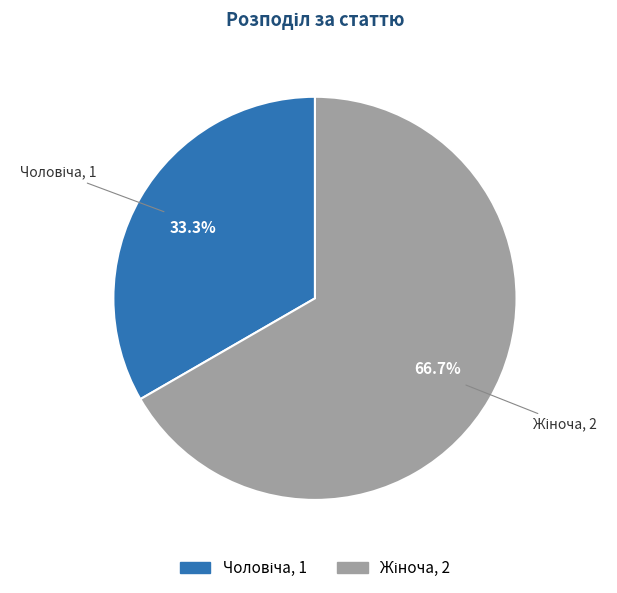

Is there any slice that represents more than half of the pie?

Yes